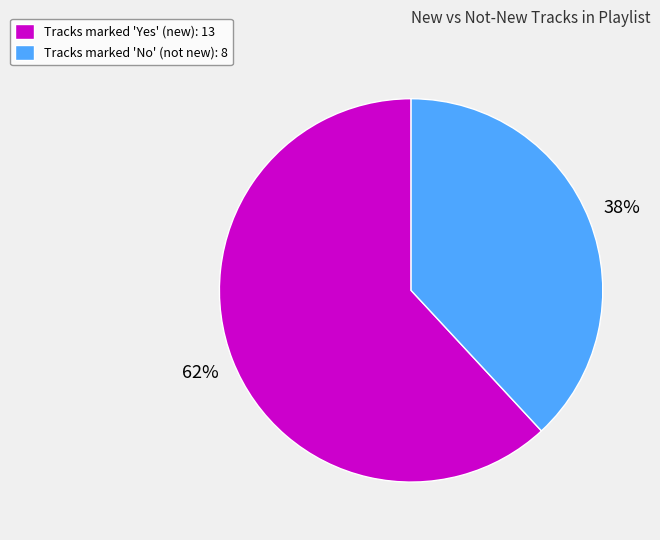

Is Tracks marked 'Yes' (new): 13 the majority of the pie?

Yes